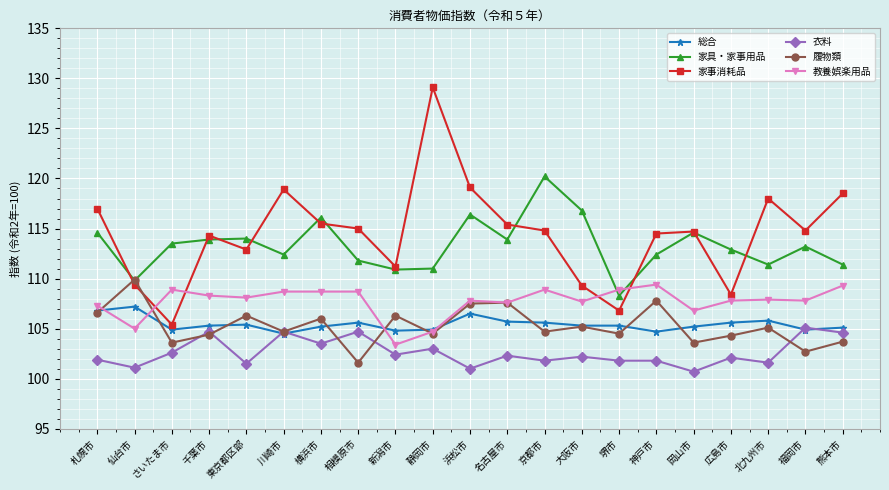

At which label is 家事消耗品 closest to 117?

札幌市